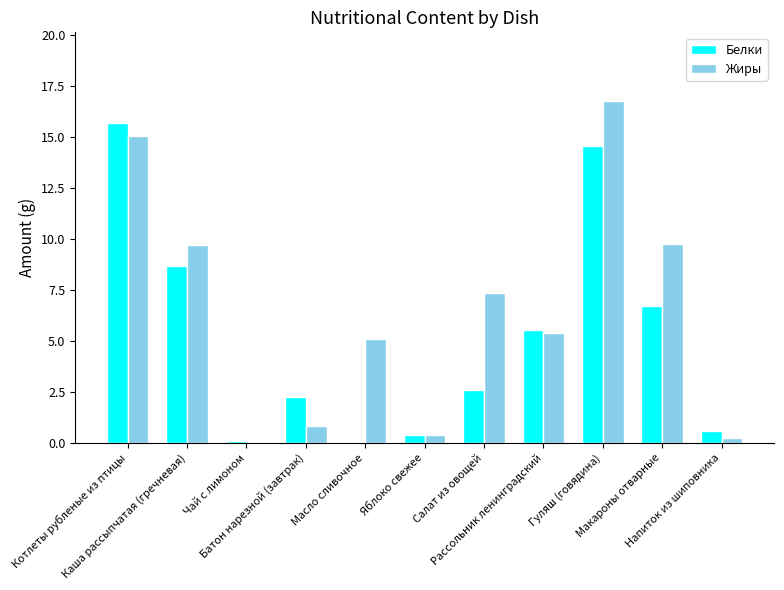

Does the chart contain stacked bars?

No